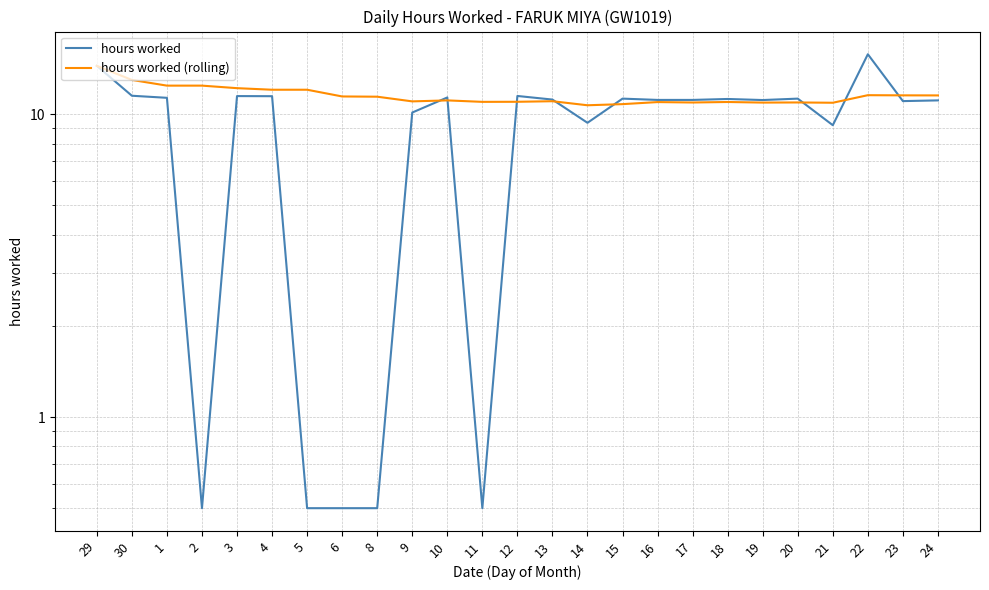

At which category does the chart reach its peak across all series?

22